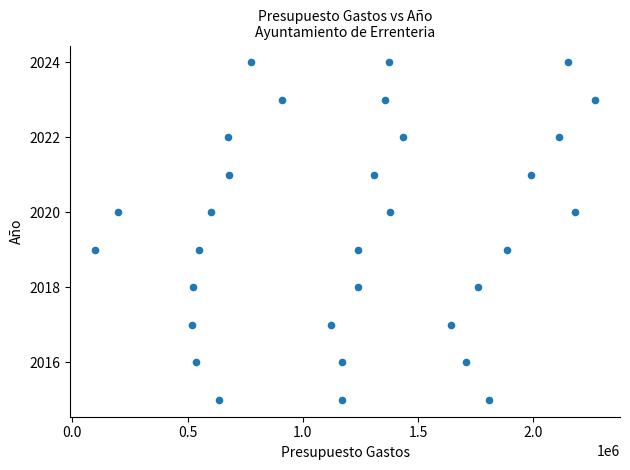

What is the range of Y values (max minus min)?

9